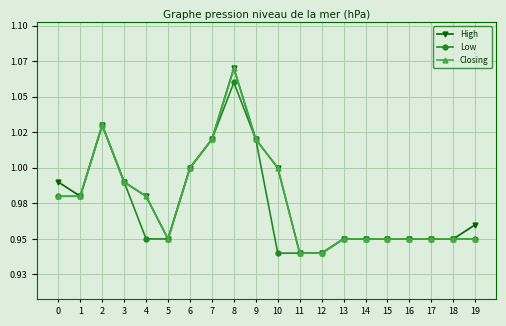

The Closing series shows 1.0 at 10. True or false?

True